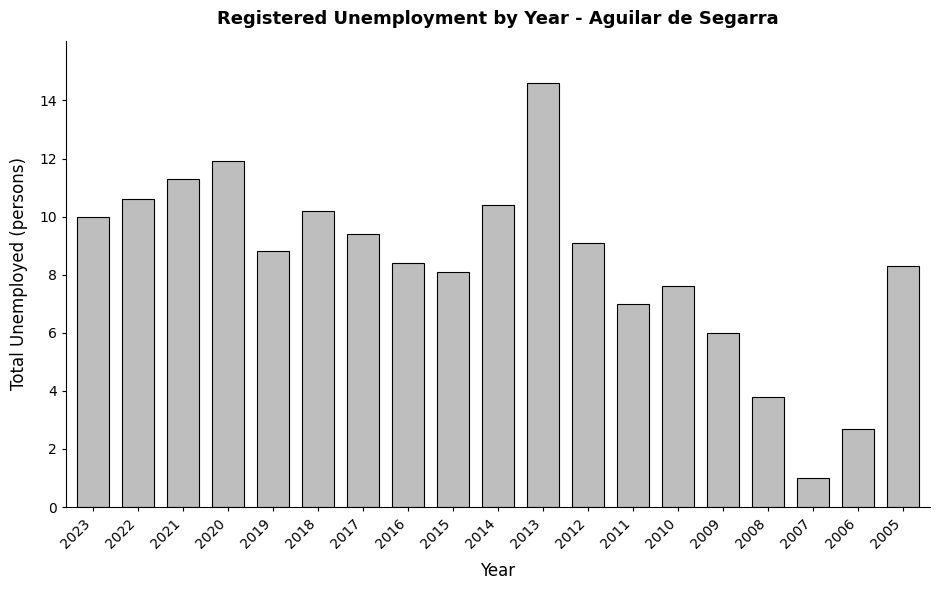

Where is the data nearest to the value 7?

2011